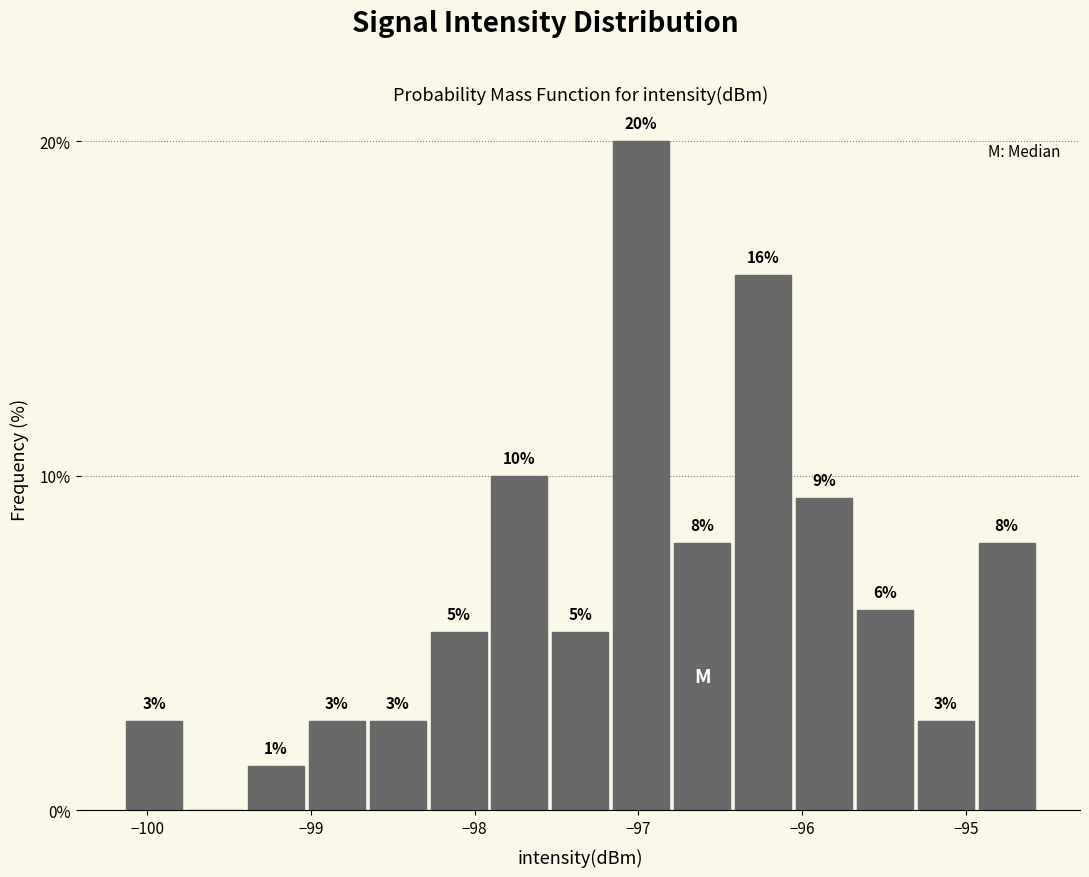

Around what value on the x-axis is the tallest bar? Give the approximate position of its centre, as read against the axis.

-97.0